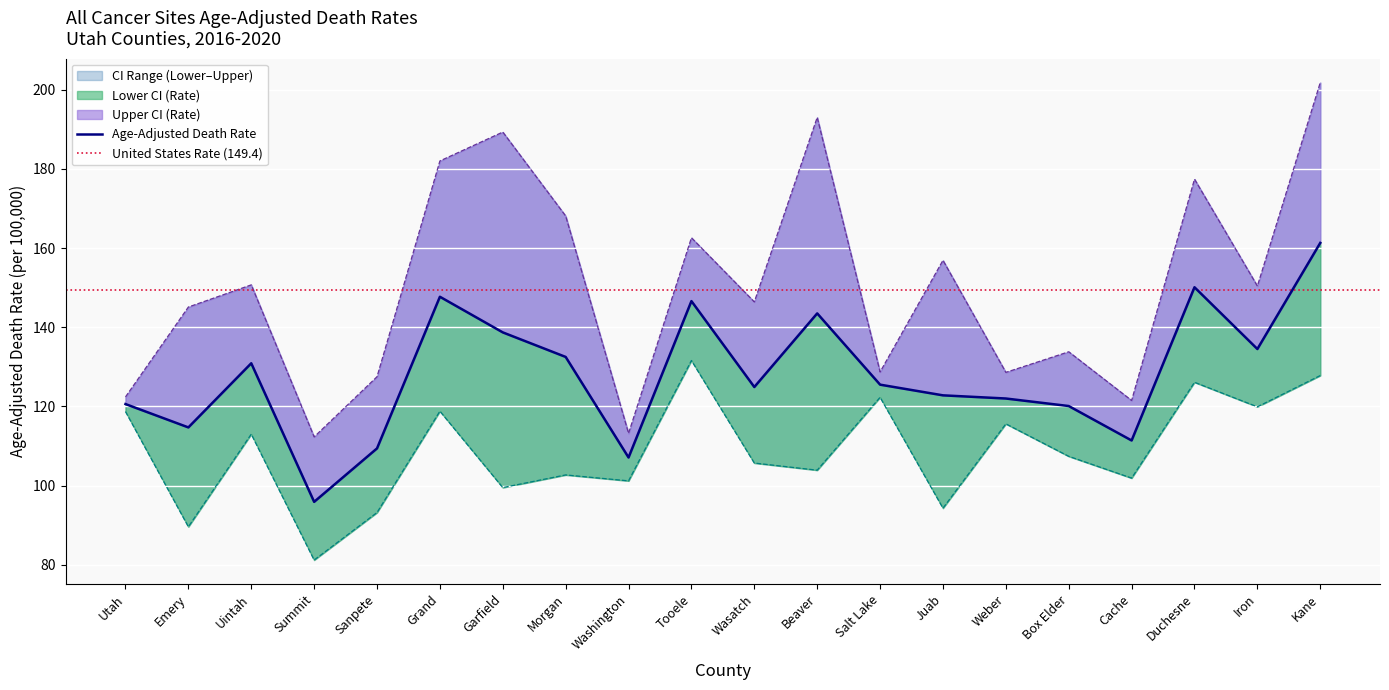

How many interior local peaks does the Upper CI (Rate) series have?

7